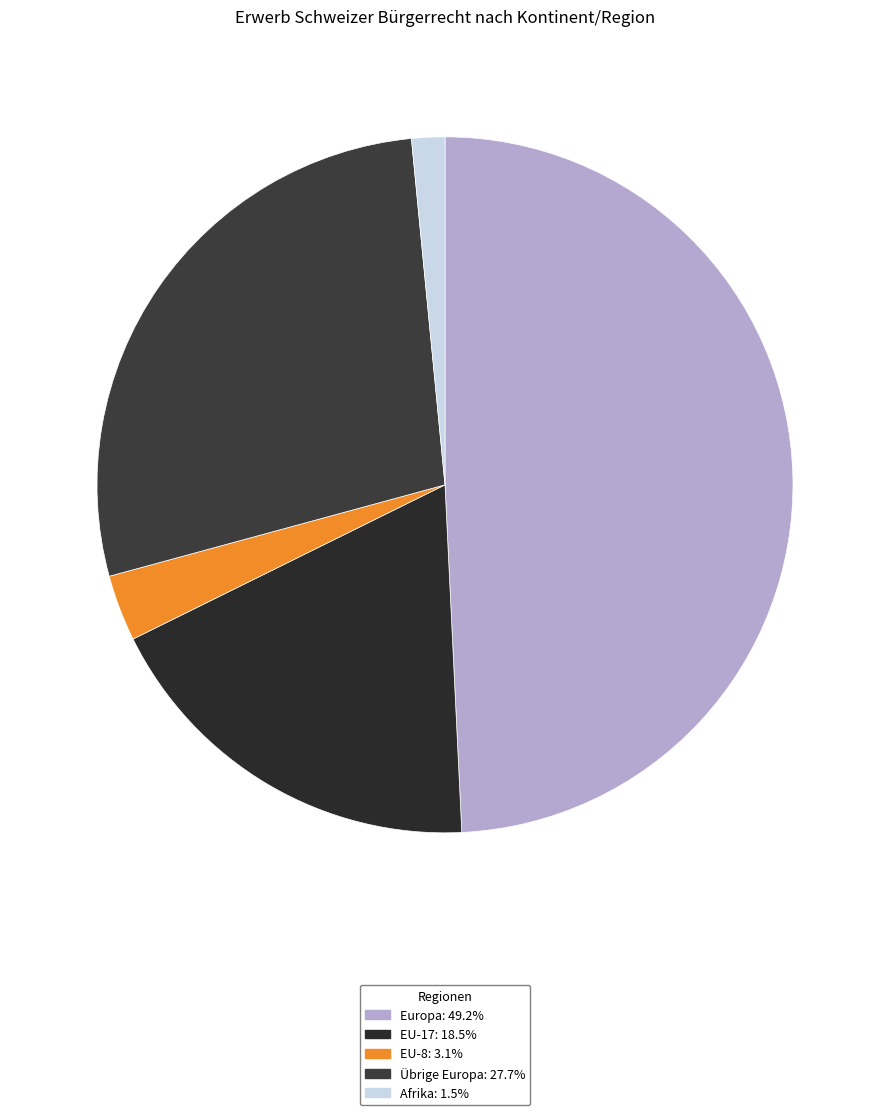

Count the number of slices in the pie.

5